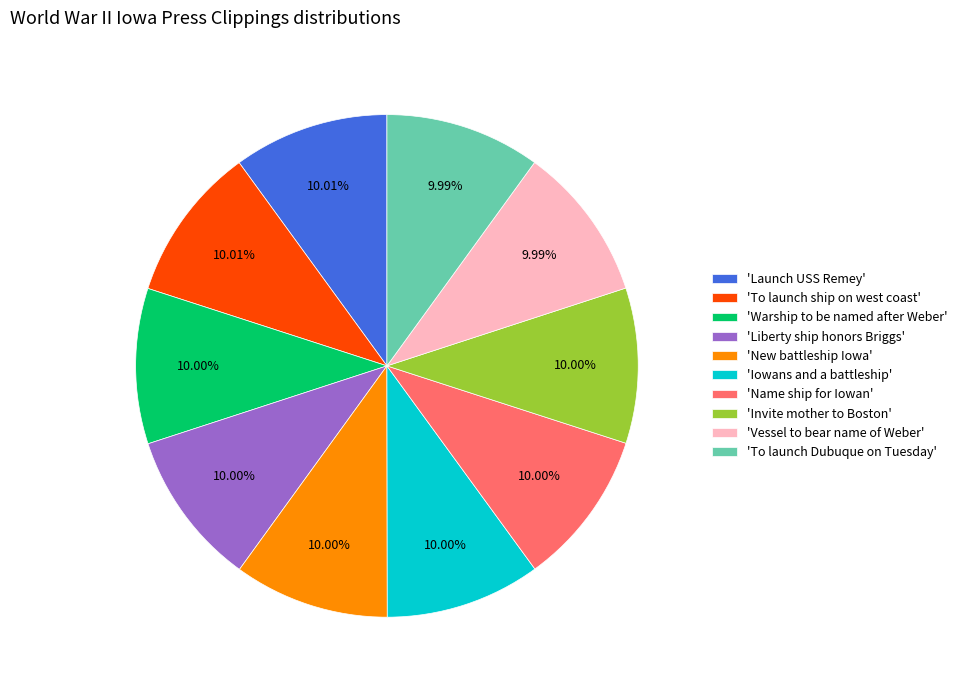

Is the sum of 'Invite mother to Boston' and 'To launch Dubuque on Tuesday' greater than half?

No